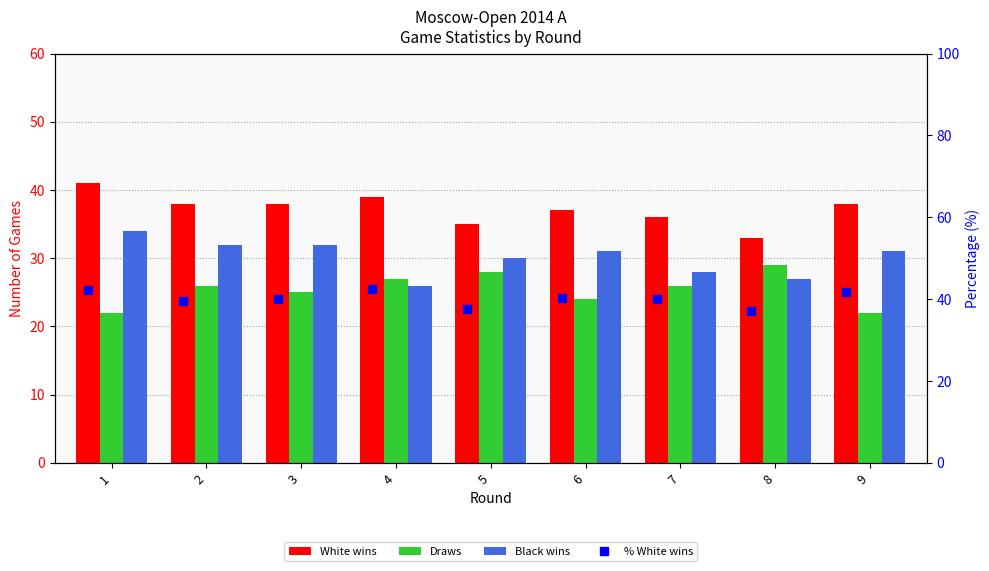

List the series in order of their overall mean, lowest first.

Draws, Black wins, White wins, % White wins